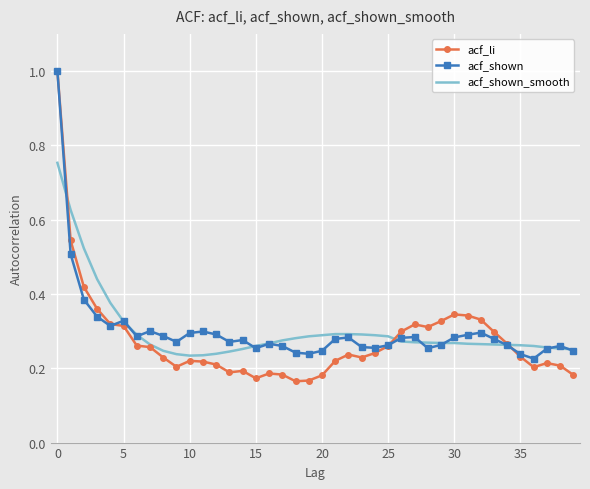

Which series has the widest spread of values?

acf_li